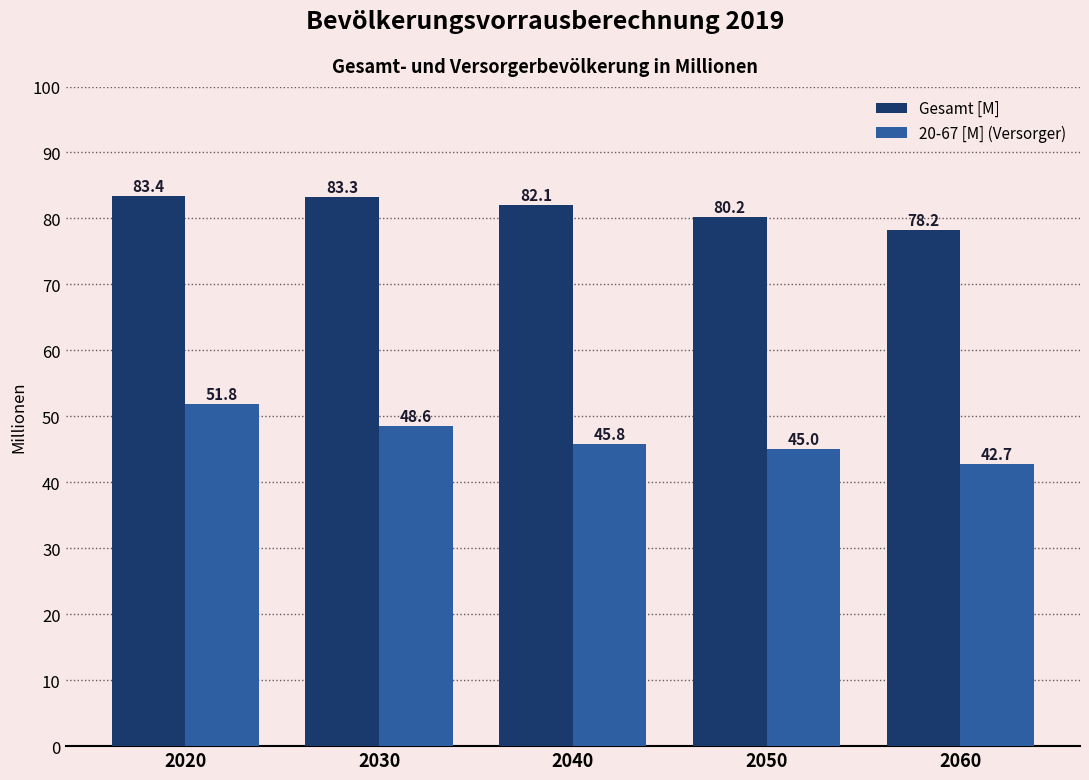

Count the number of data series in this chart.

2